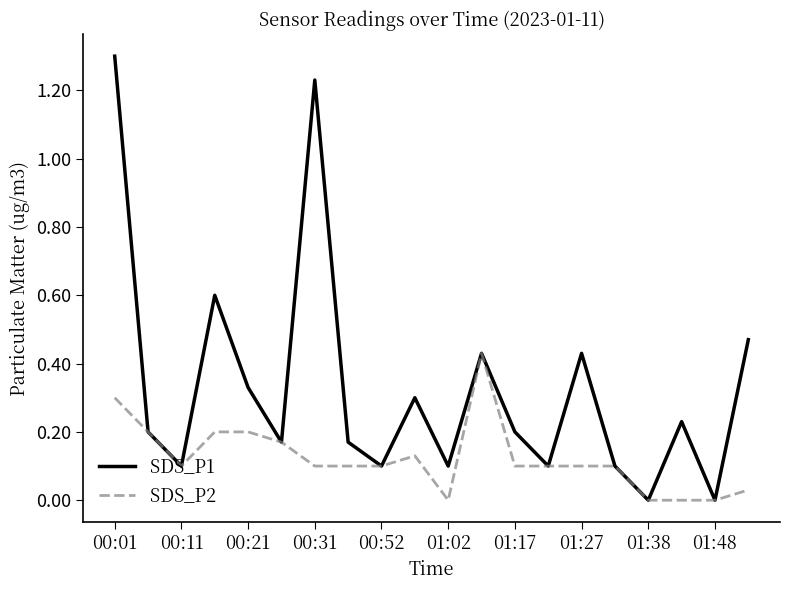

List the series in order of their peak value, highest first.

SDS_P1, SDS_P2